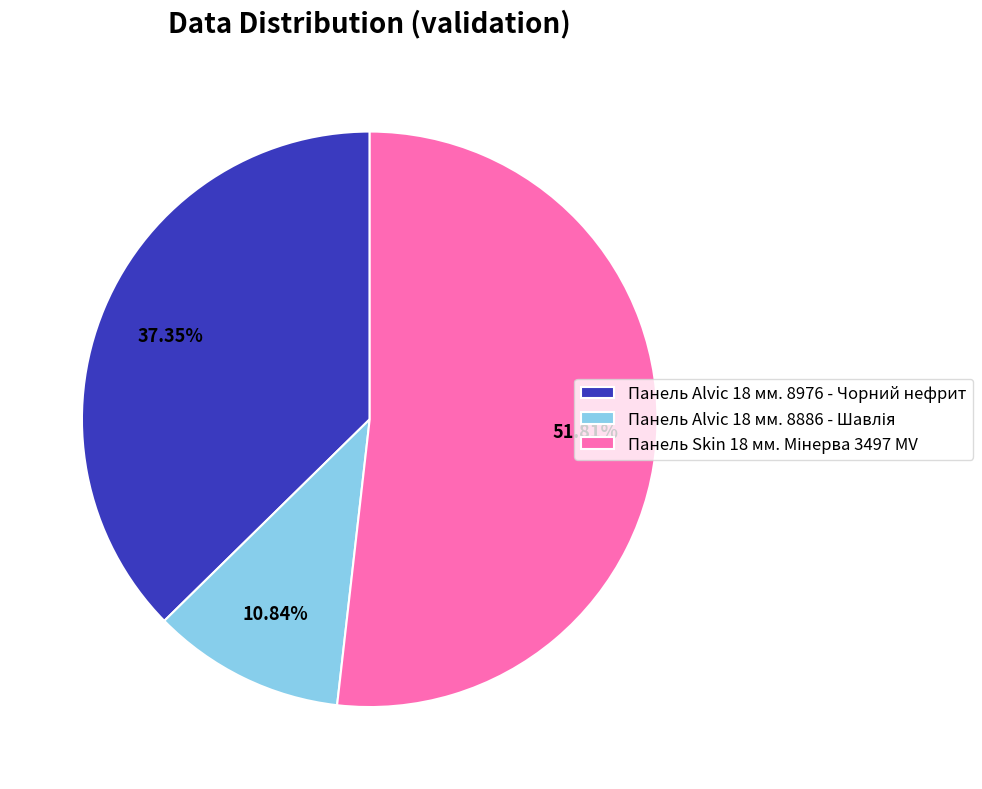

To the nearest percent, what is the difference between the largest and smallest slice percentages?

41%